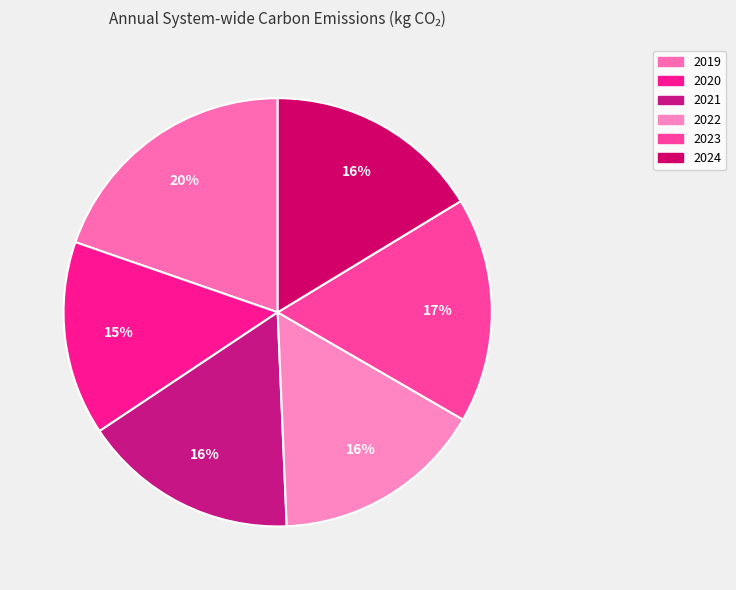

To the nearest percent, what percentage of the pie is 2023?

17%